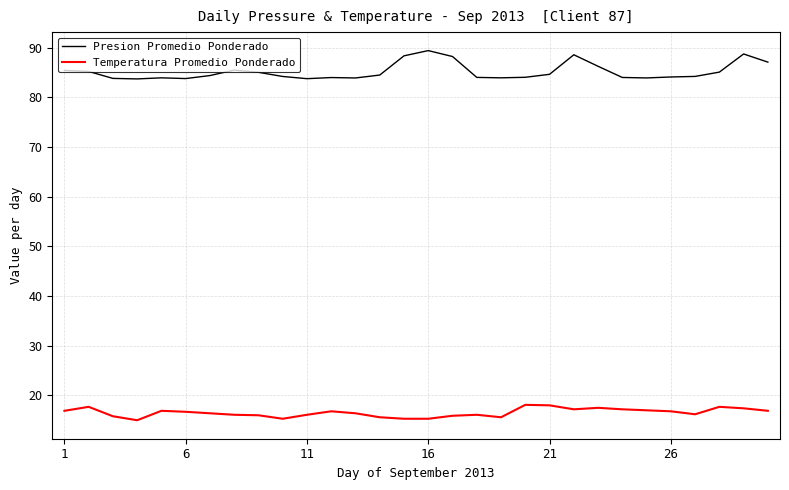

What is the greatest value displayed?

89.4